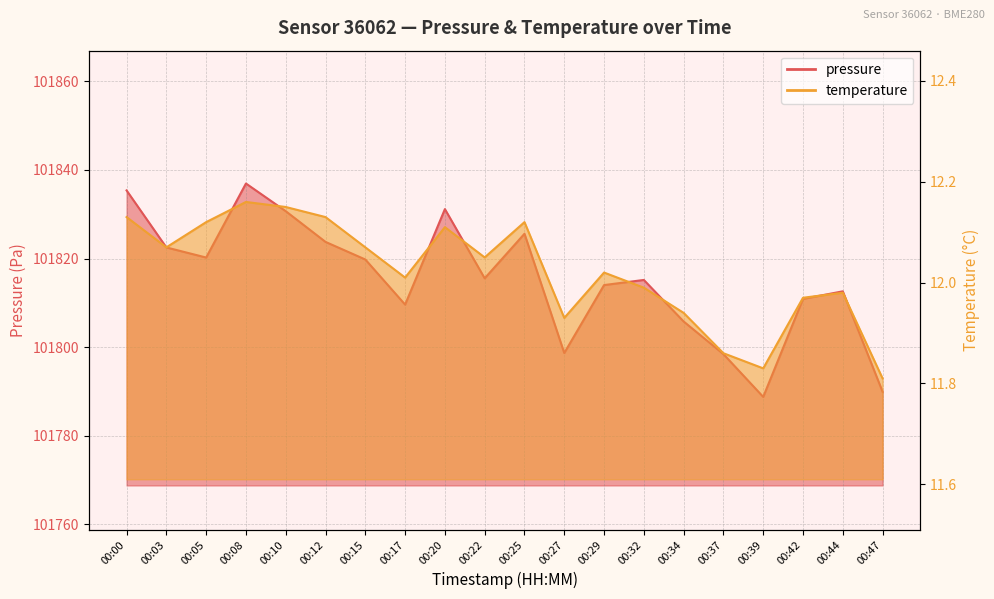

Reading left to right, extract all data points from this chart.

pressure: 00:00=101835.4	00:03=101822.5	00:05=101820.2	00:08=101836.9	00:10=101830.7	00:12=101823.8	00:15=101819.8	00:17=101809.6	00:20=101831.2	00:22=101815.5	00:25=101825.6	00:27=101798.7	00:29=101814.0	00:32=101815.2	00:34=101805.8	00:37=101798.4	00:39=101788.8	00:42=101810.9	00:44=101812.6	00:47=101789.9
temperature: 00:00=12.1	00:03=12.1	00:05=12.1	00:08=12.2	00:10=12.2	00:12=12.1	00:15=12.1	00:17=12.0	00:20=12.1	00:22=12.1	00:25=12.1	00:27=11.9	00:29=12.0	00:32=12.0	00:34=11.9	00:37=11.9	00:39=11.8	00:42=12.0	00:44=12.0	00:47=11.8